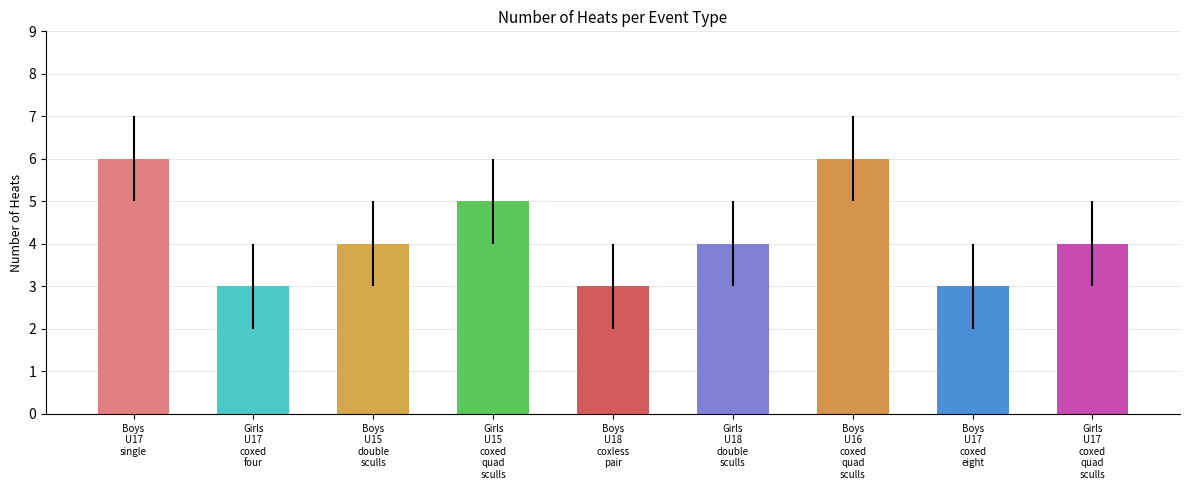

What is the sum of the values at Girls U17 coxed quad sculls and Girls U18 double sculls?

8